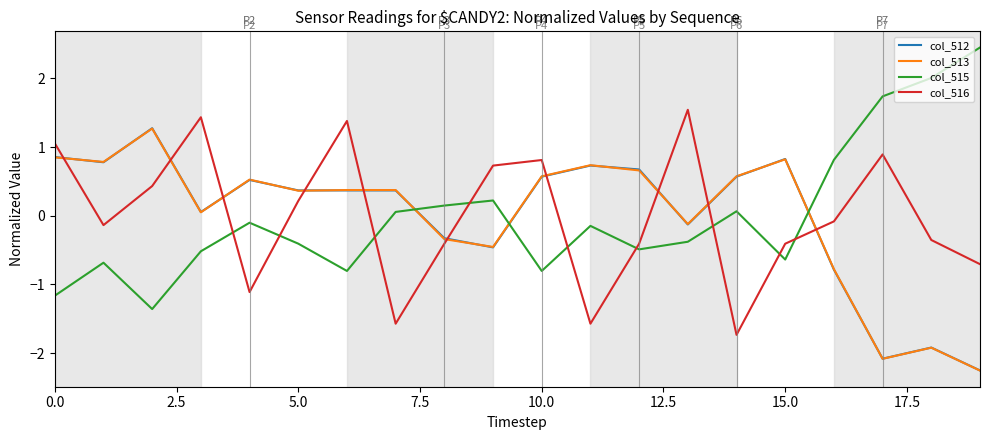

What is the greatest value displayed?

2.4